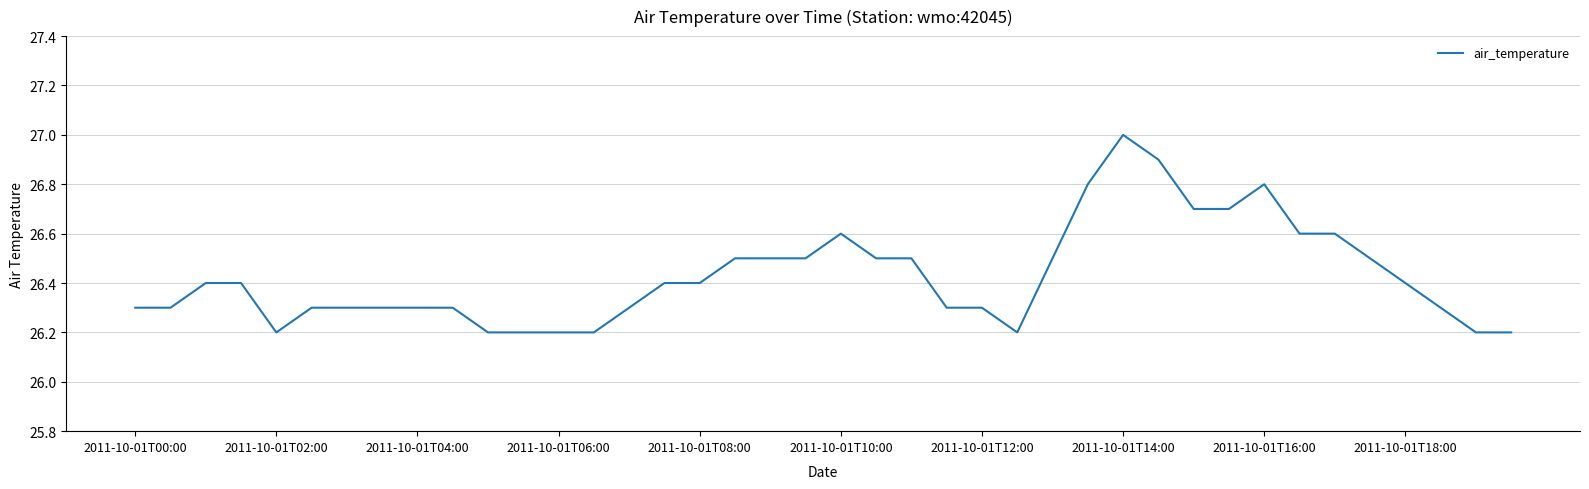

What is the greatest value displayed?

27.0